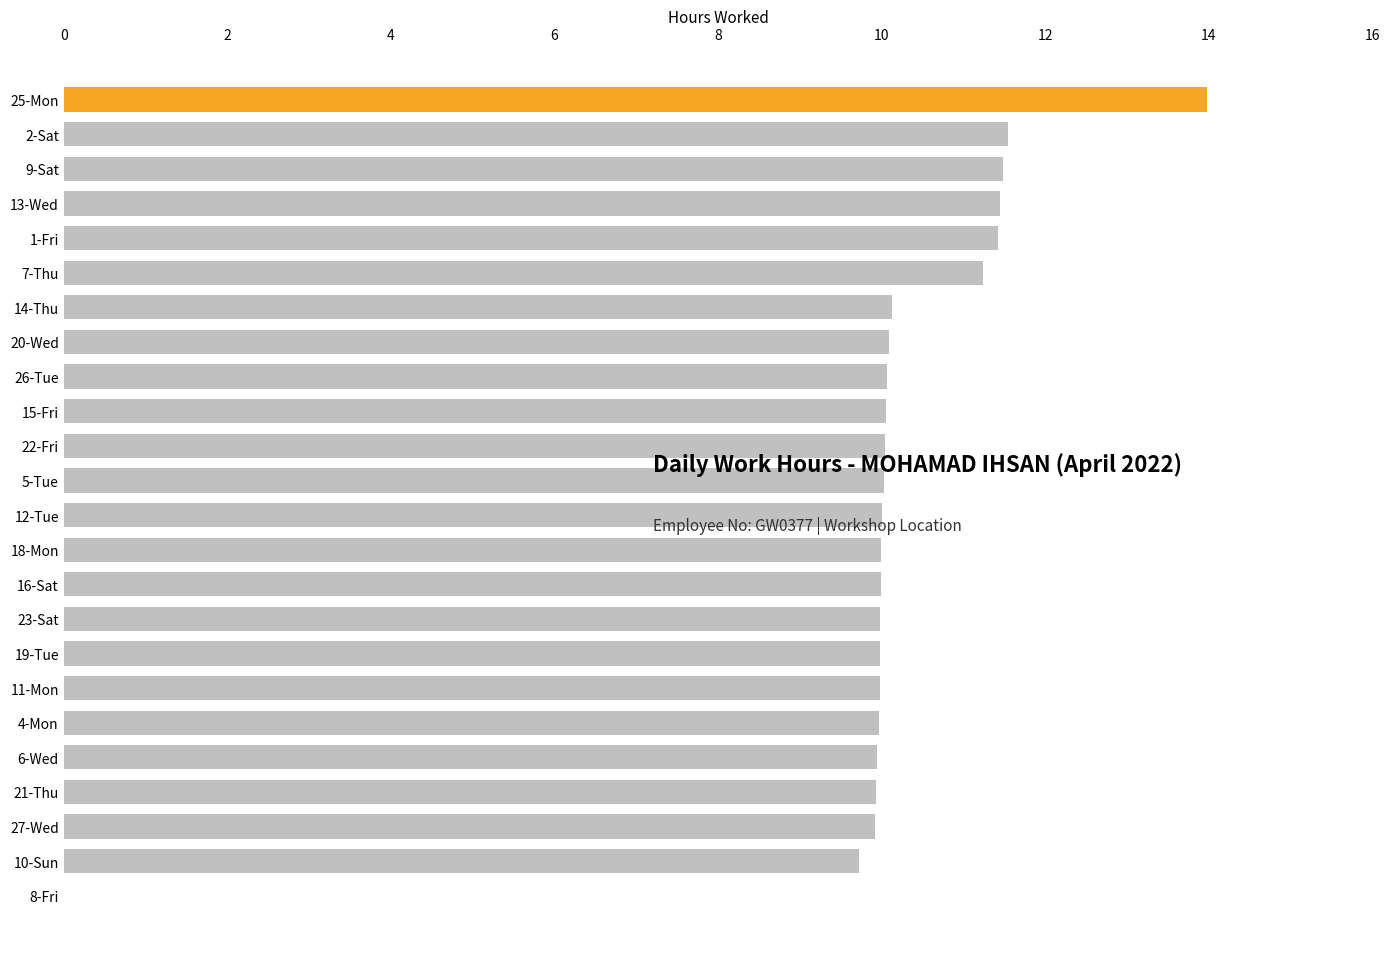

Approximately how many times larger is the value at 11-Mon compared to 15-Fri?

1.0